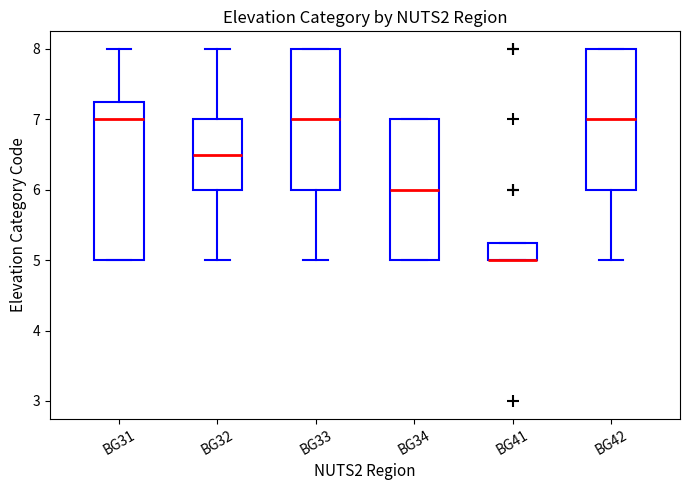

Comparing the boxes themselves (not the whiskers), which one is the tallest?

BG31